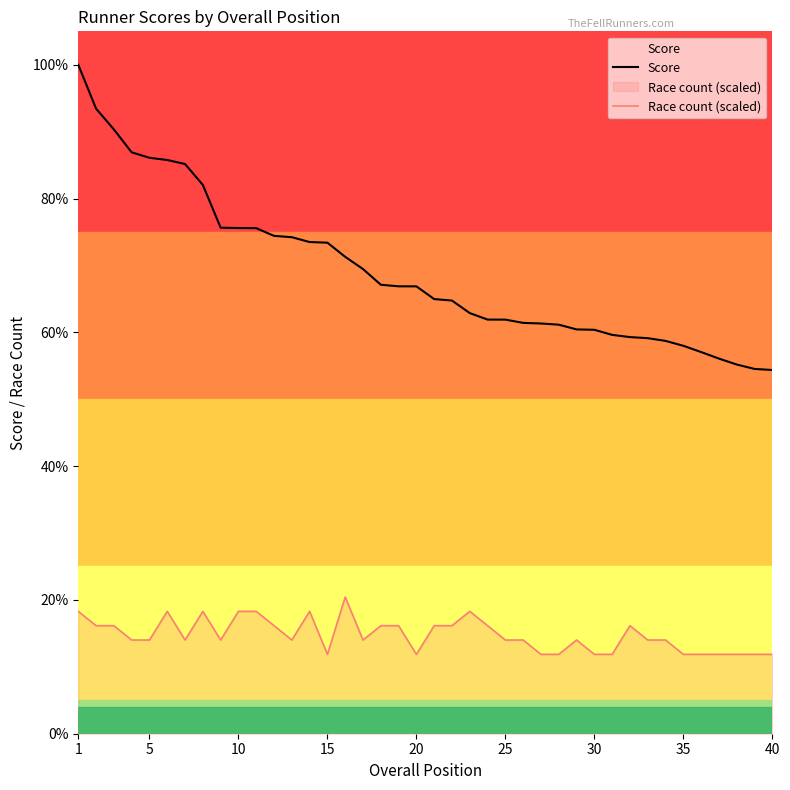

True or false: Race count (scaled) and Score cross at least once.

False